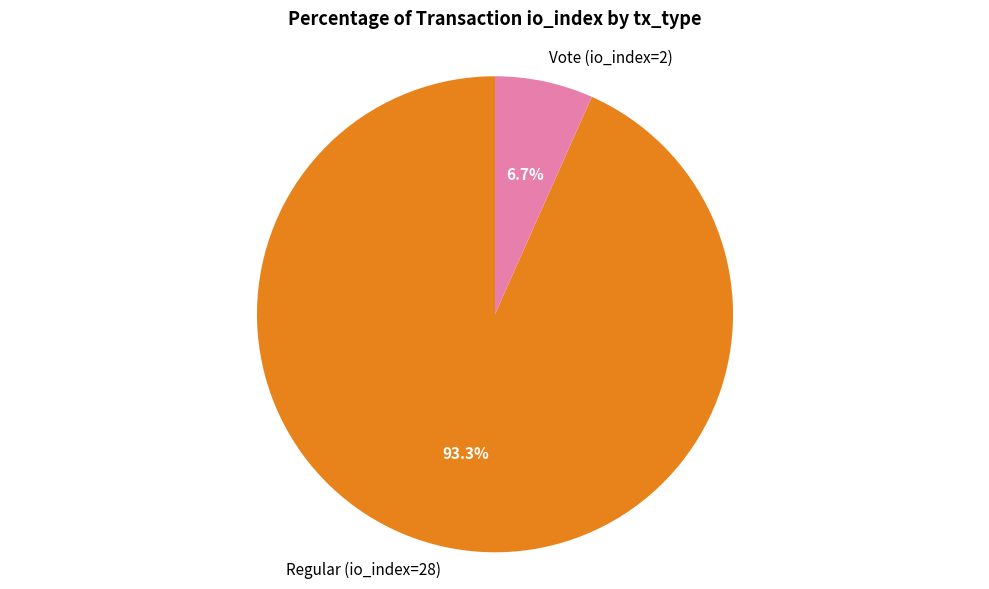

The Vote (io_index=2) slice represents 13% of the pie. True or false?

False